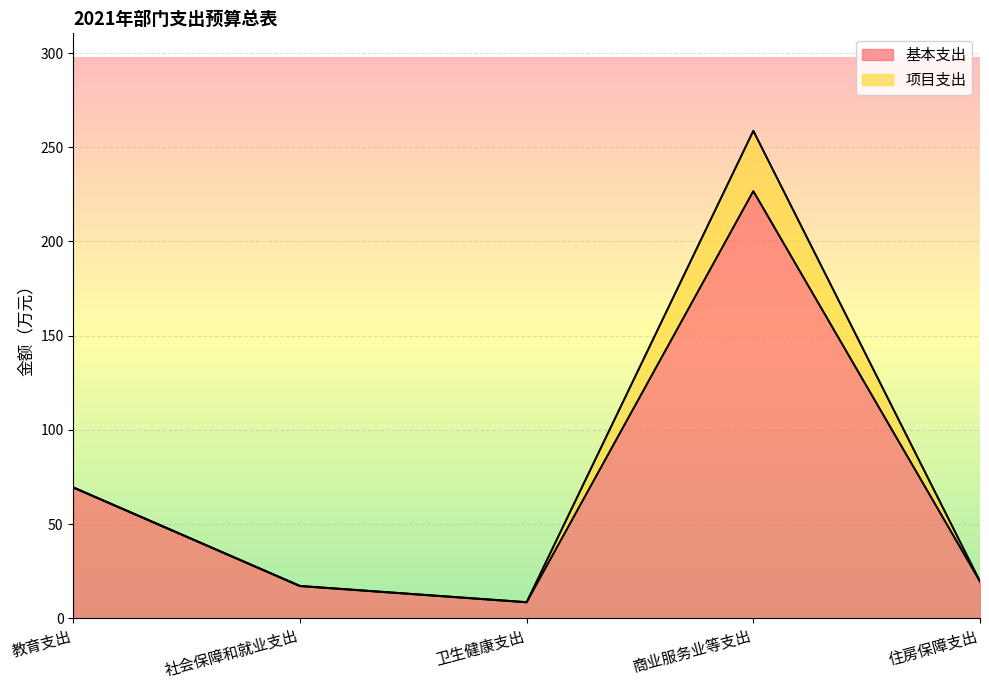

What is the difference between the second highest and second lowest values?

52.3